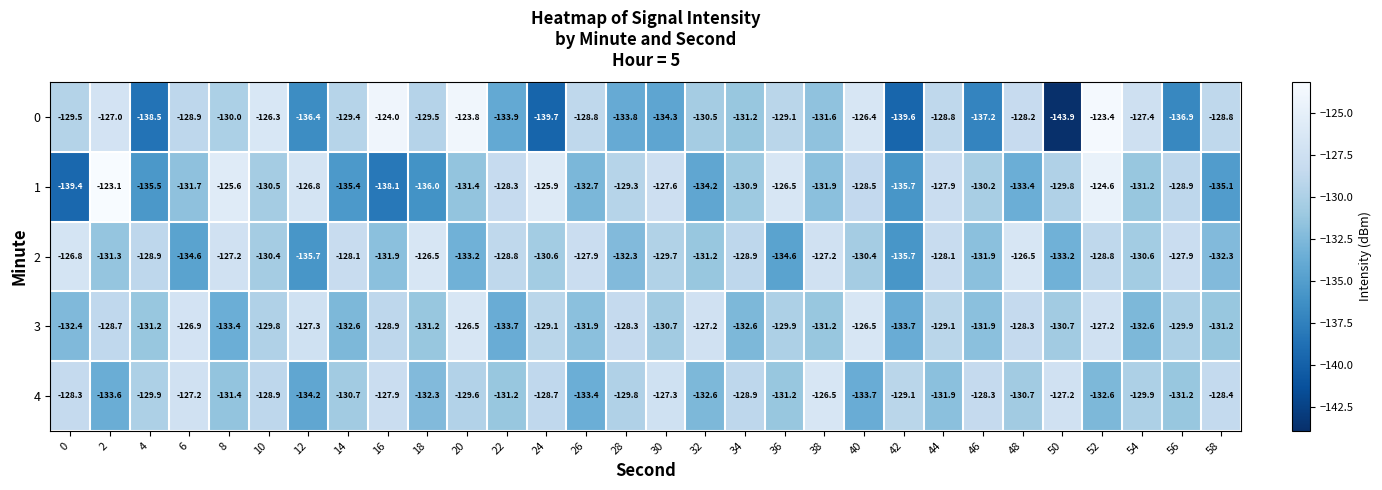

The value of 3 at 12 is -165.7. True or false?

False